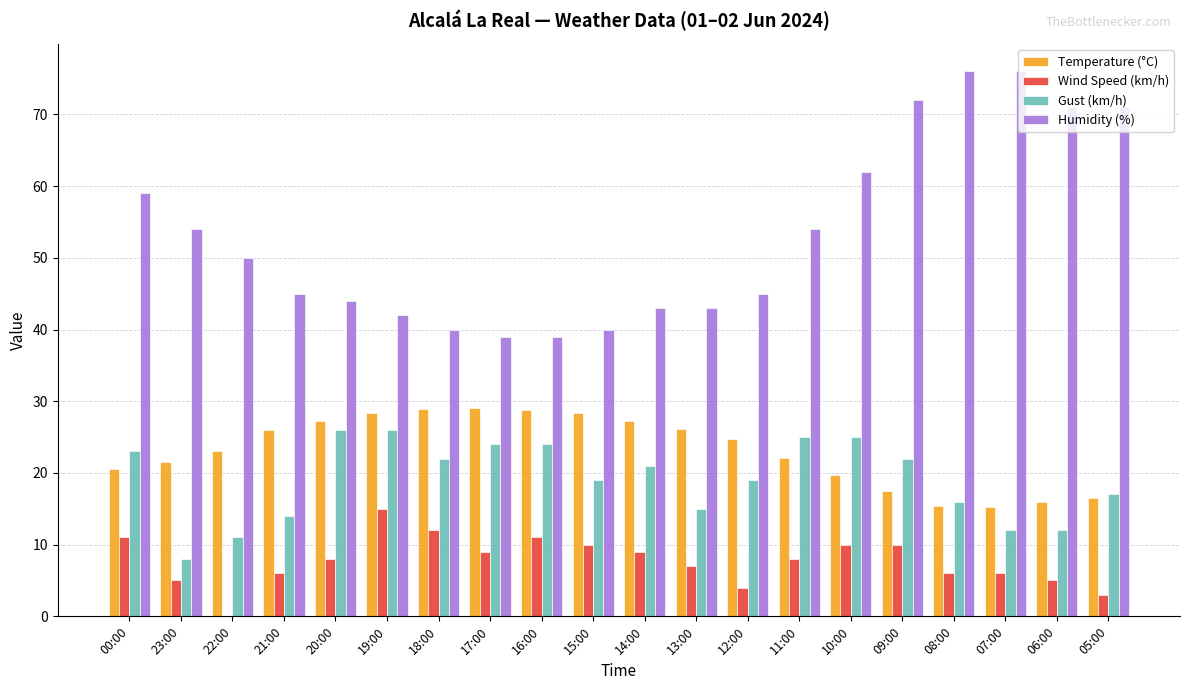

Does the chart contain stacked bars?

No